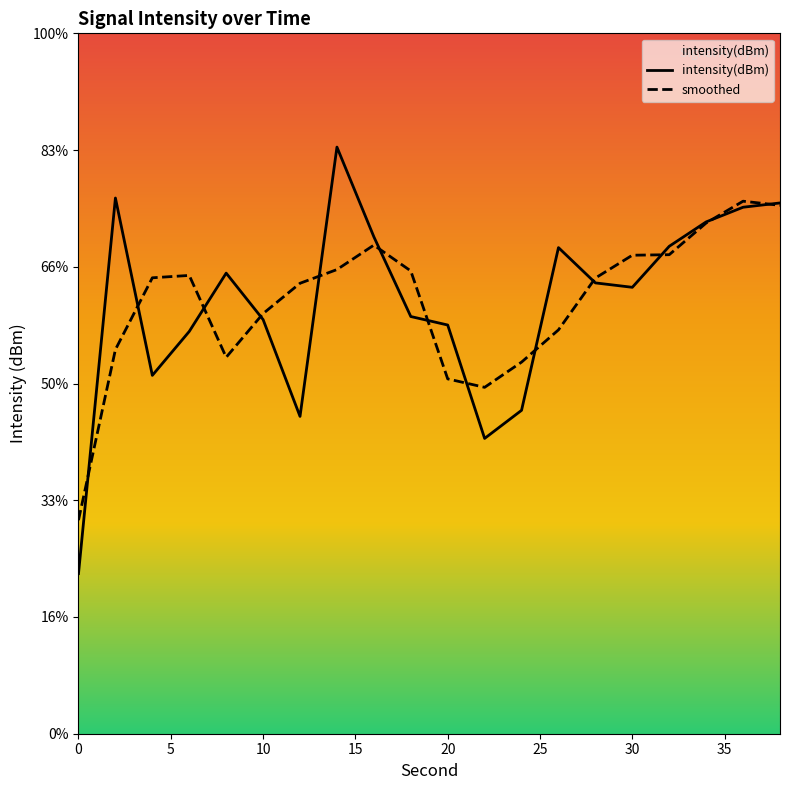

At which category does the data reach its first local valley?

4